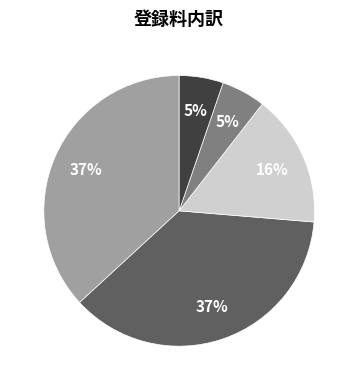

To the nearest percent, what is the difference between the largest and smallest slice percentages?

32%